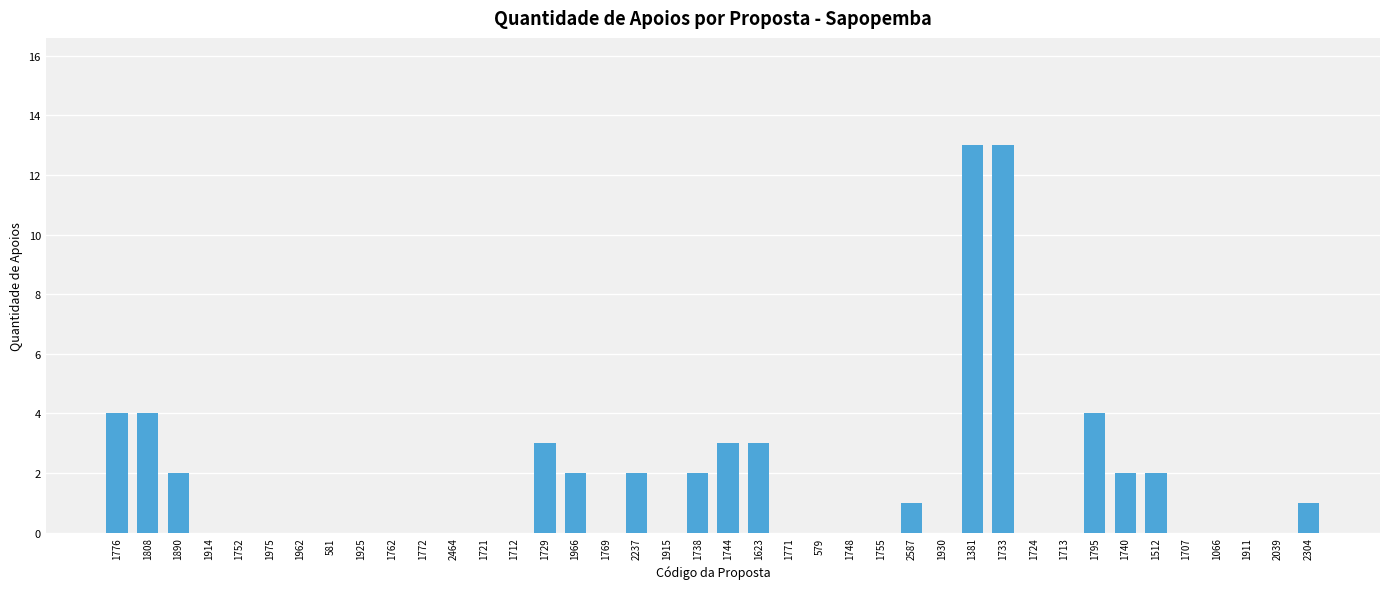

Count the number of data series in this chart.

1